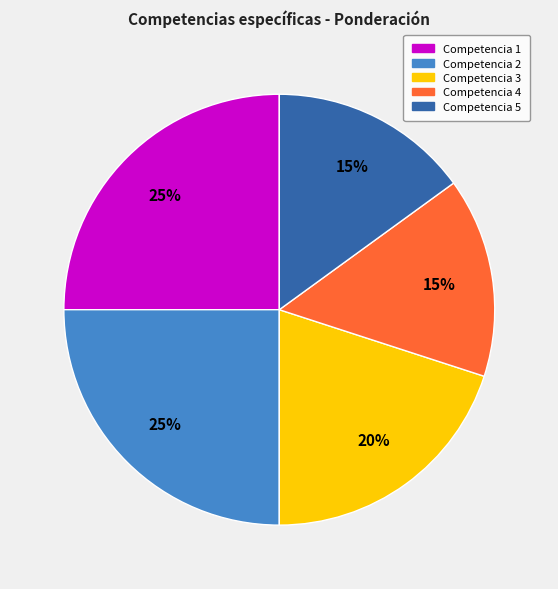

Does any single category account for the majority?

No